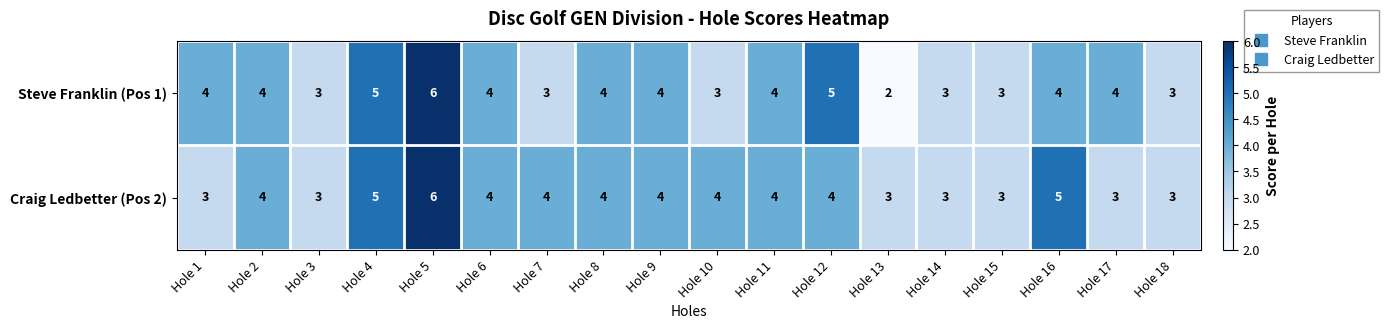

Rank the series by their average value, from lowest to highest.

Steve Franklin (Pos 1), Craig Ledbetter (Pos 2)